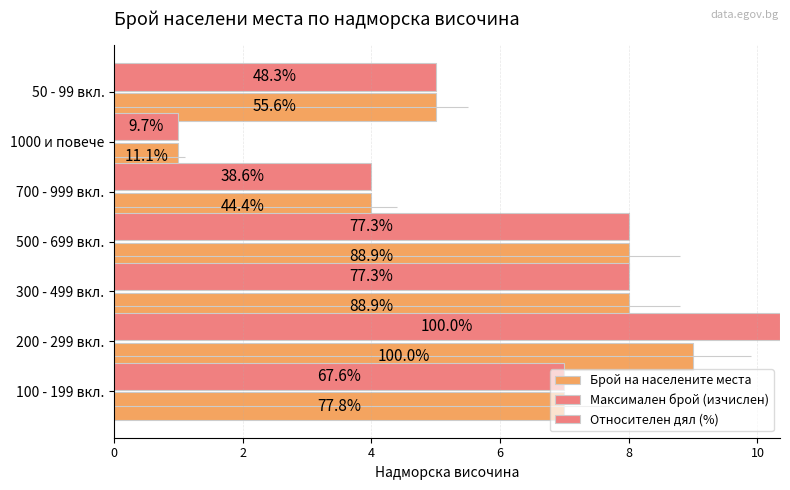

Rank the series by their average value, from highest to lowest.

Максимален брой (изчислен), Относителен дял (%), Брой на населените места